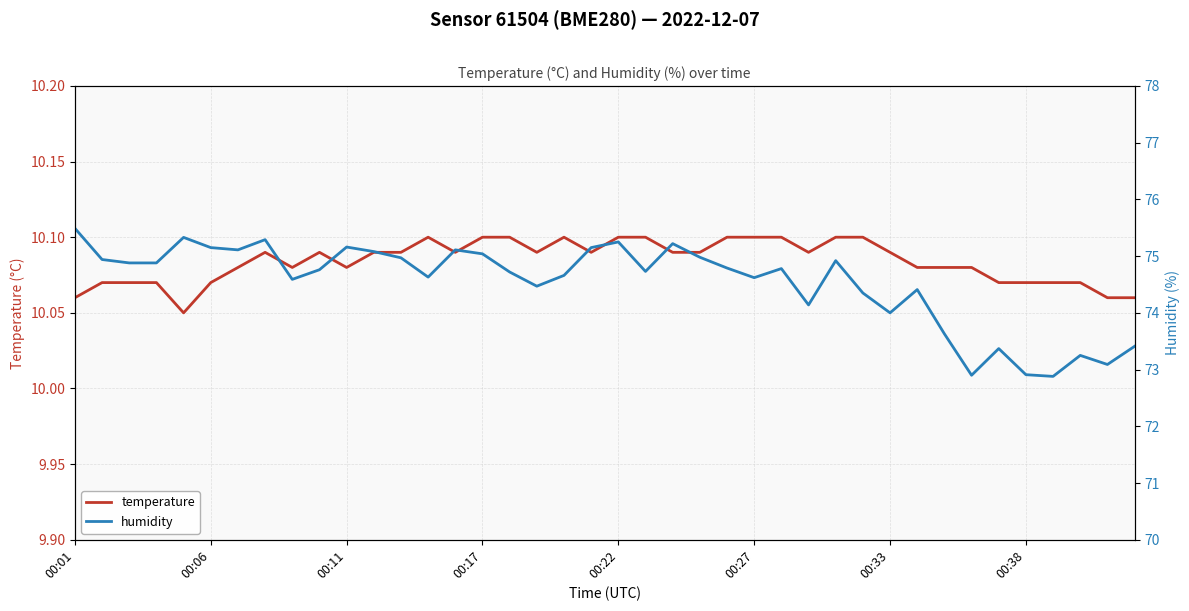

What is the minimum value for temperature?

10.1